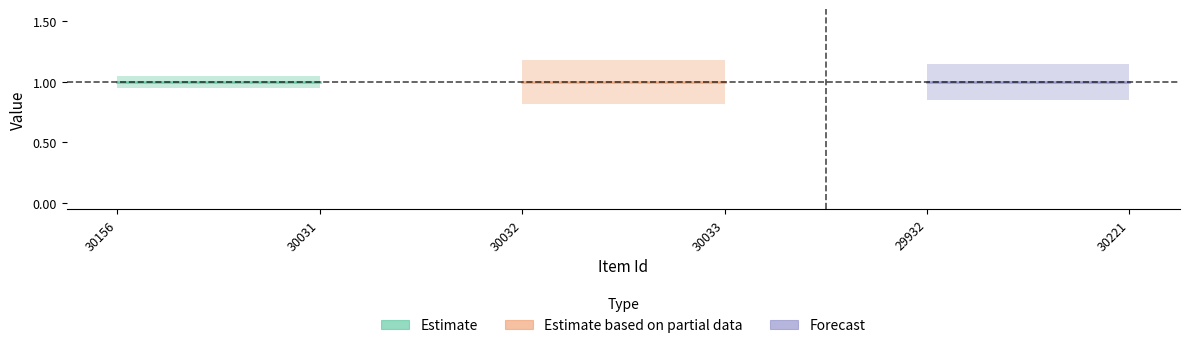

What is the label of the 5th point from the left?

29932